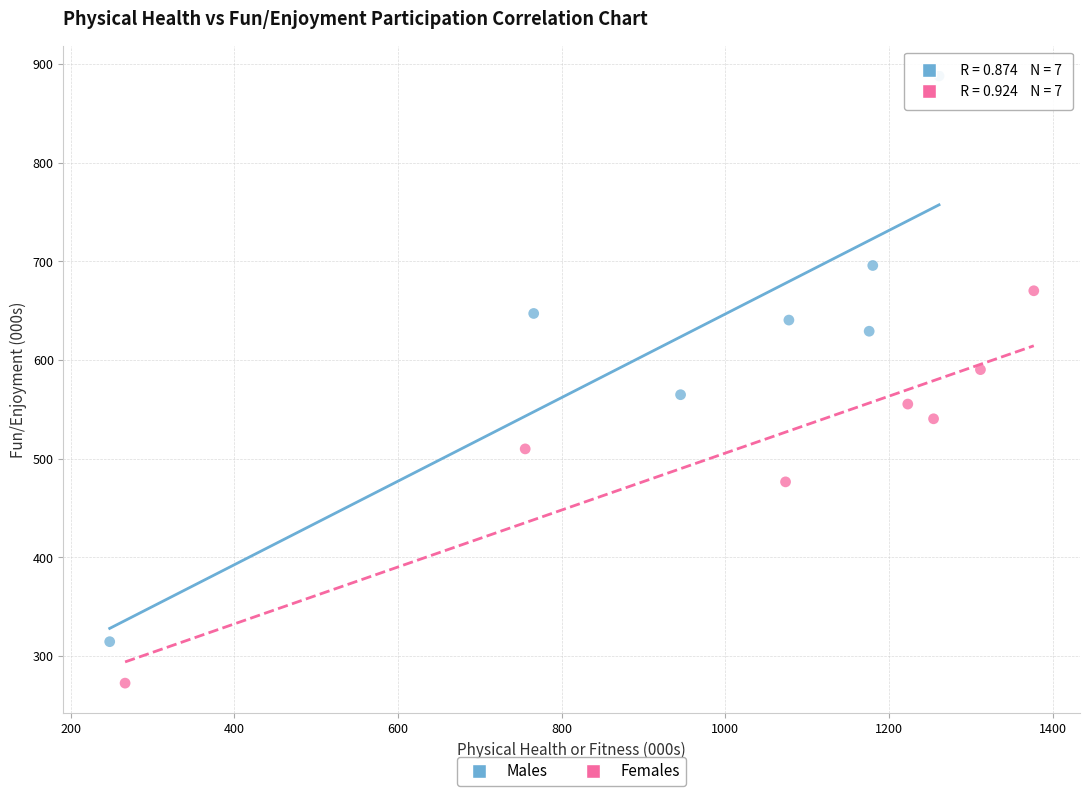

What are all the series names shown in the legend?

Males, Females